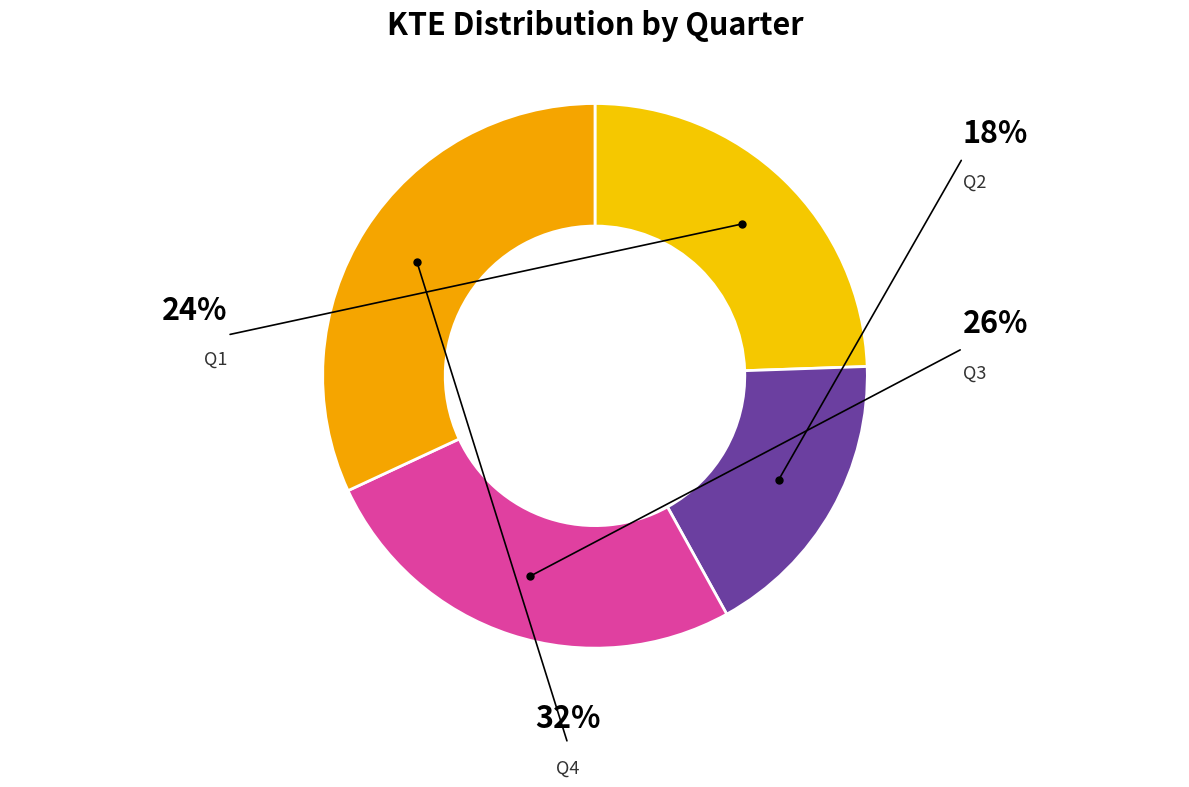

To the nearest percent, what is the combined percentage of Q2 and Q4?

49%